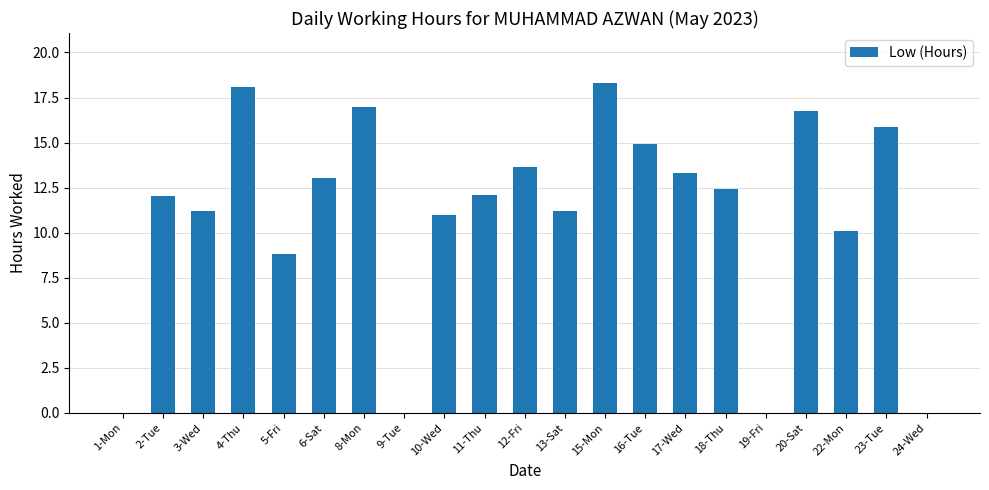

What is the change in value from 4-Thu to 11-Thu?

-6.0